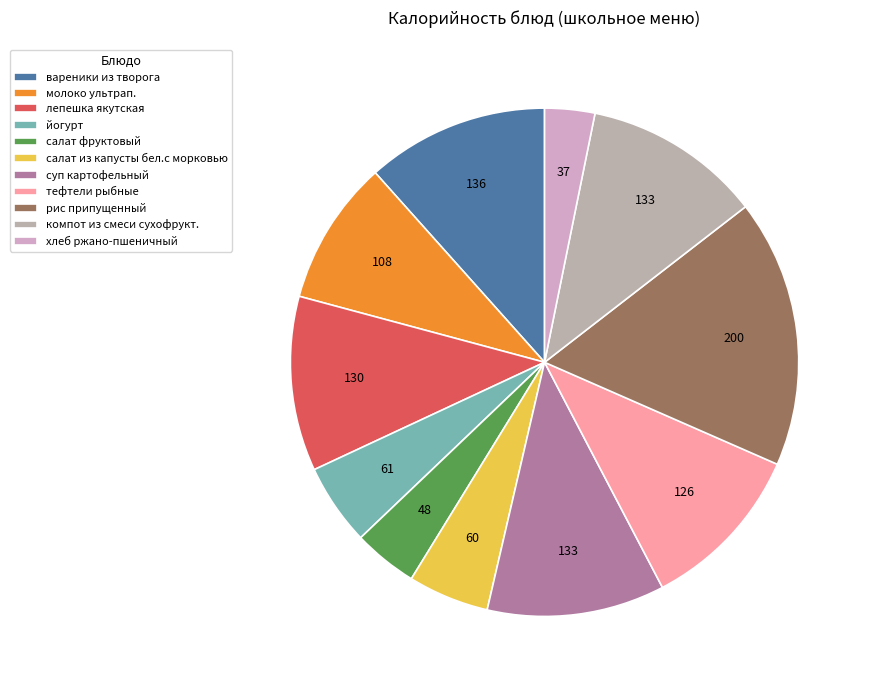

Is it true that суп картофельный is 20% of the pie?

False